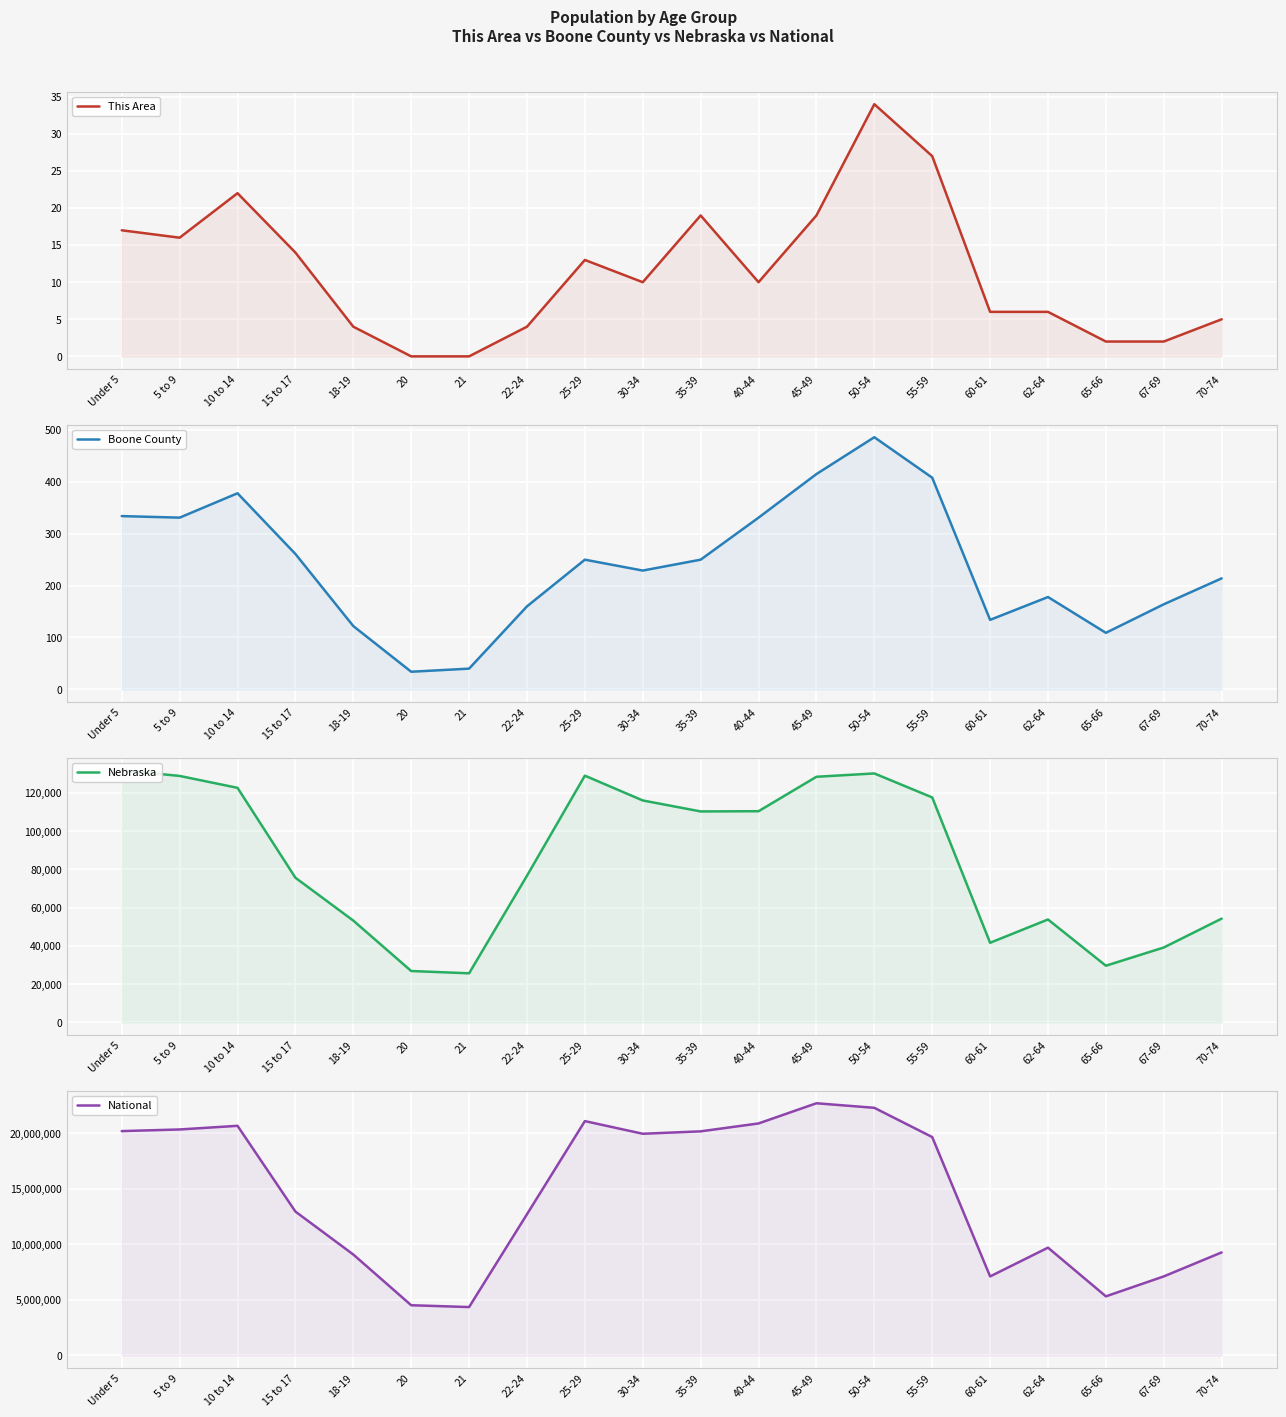

What is the label of the 2nd point from the right?

67-69